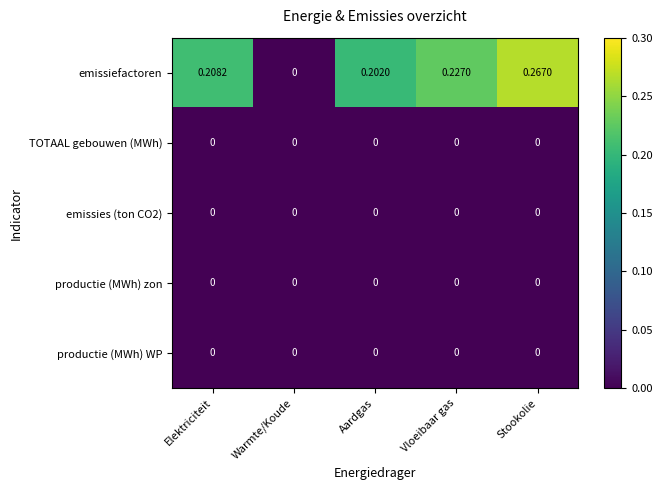

Between Warmte/Koude and Vloeibaar gas, which series saw the biggest shift?

emissiefactoren